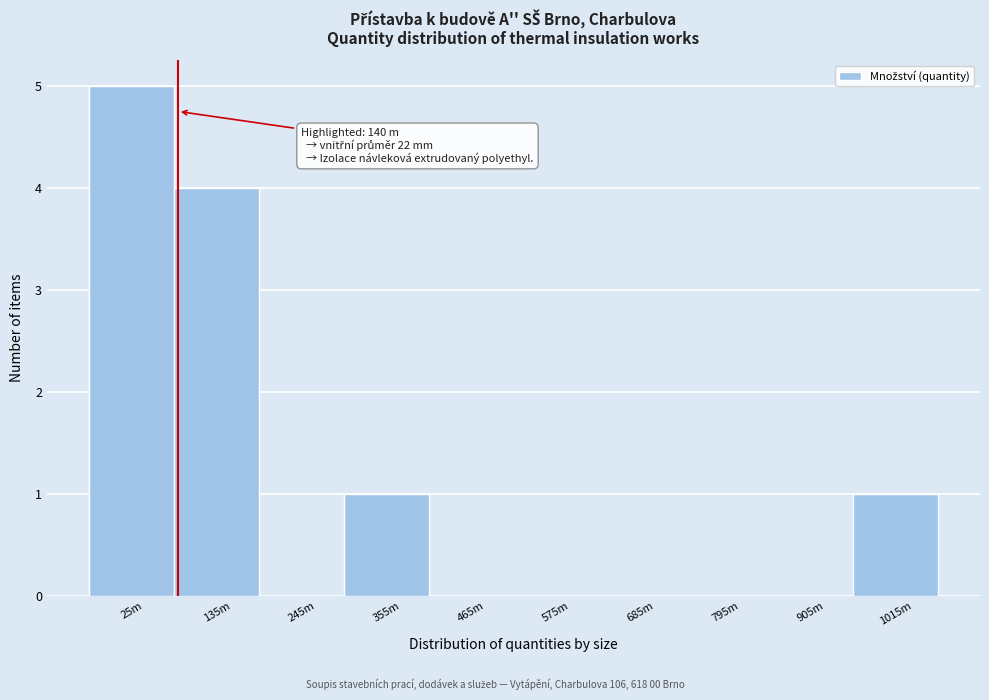

Reading right to left, transcribe all the data shown in this chart.

1015m=1	905m=0	795m=0	685m=0	575m=0	465m=0	355m=1	245m=0	135m=4	25m=5